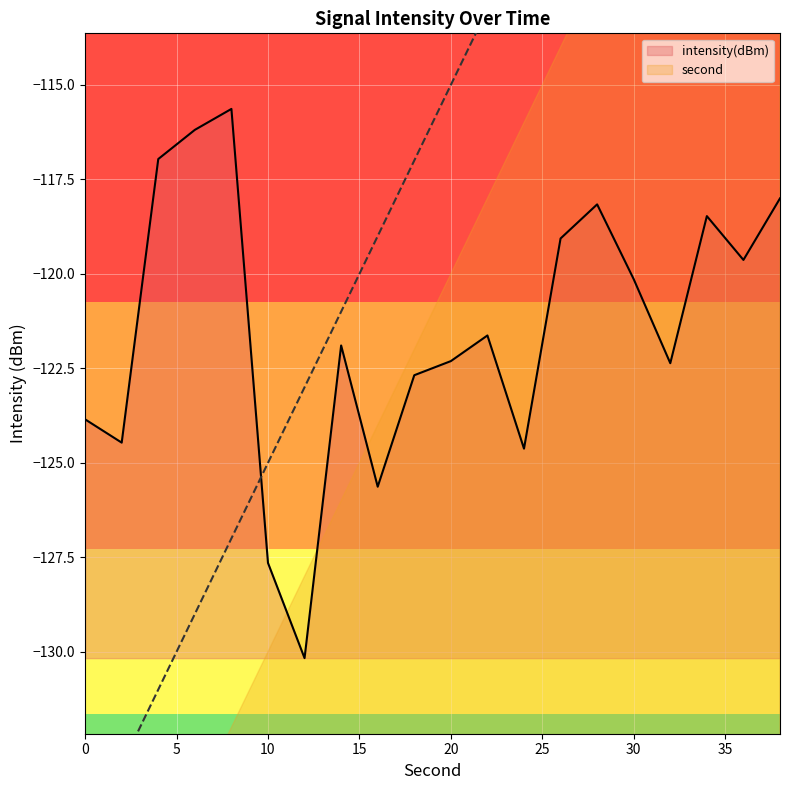

Which series ends up on top after the final intersection of intensity(dBm) and second?

second